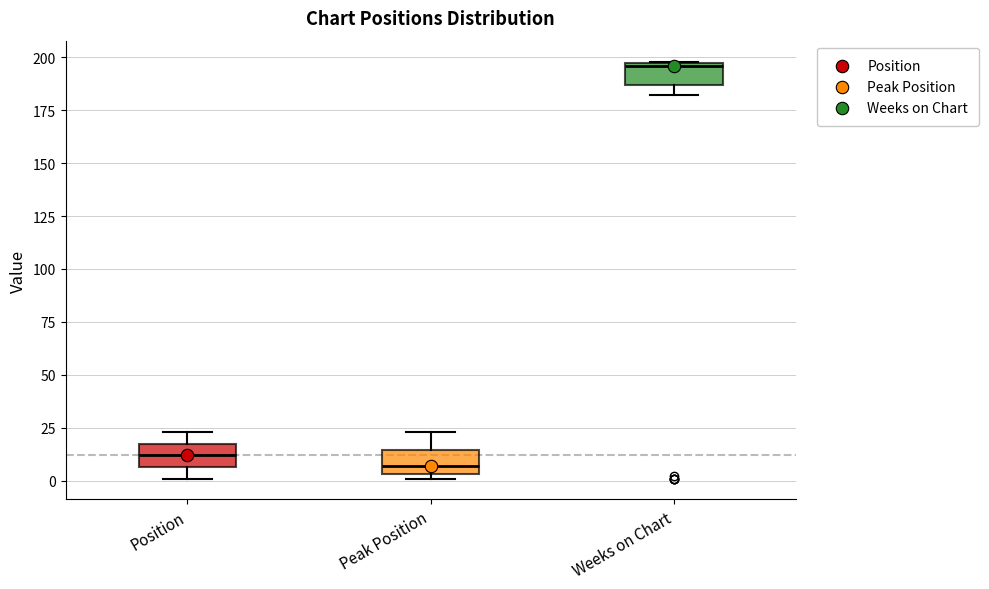

Reading left to right, transcribe this box plot: for each box, give where its median line is, the range the box spans, and where its two whiskers end, as read against the y-axis. The values are not printed on the chart, so give them approximately, as read against the axis.

Position: median 10, box 5 to 20, whiskers 0 to 25
Peak Position: median 5 (just above the box's lower edge), box 5 to 15, whiskers 0 to 25
Weeks on Chart: median 195, box 185 to 200, whiskers 180 to 200